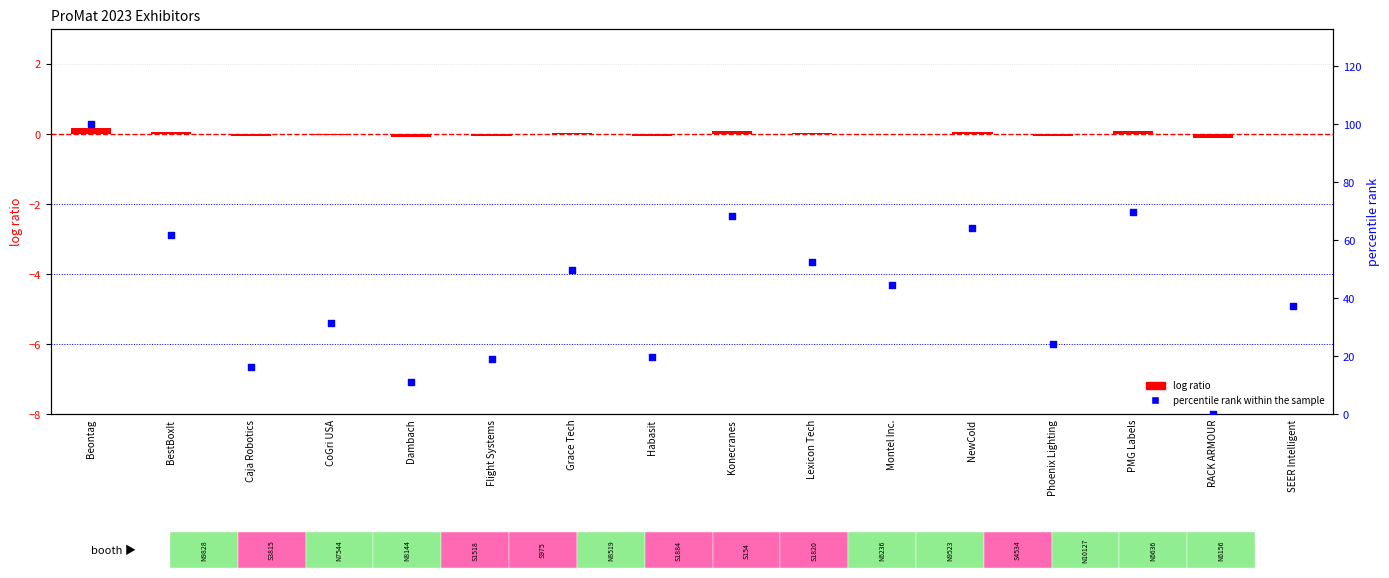

At which category is the sum across all series the highest?

Beontag